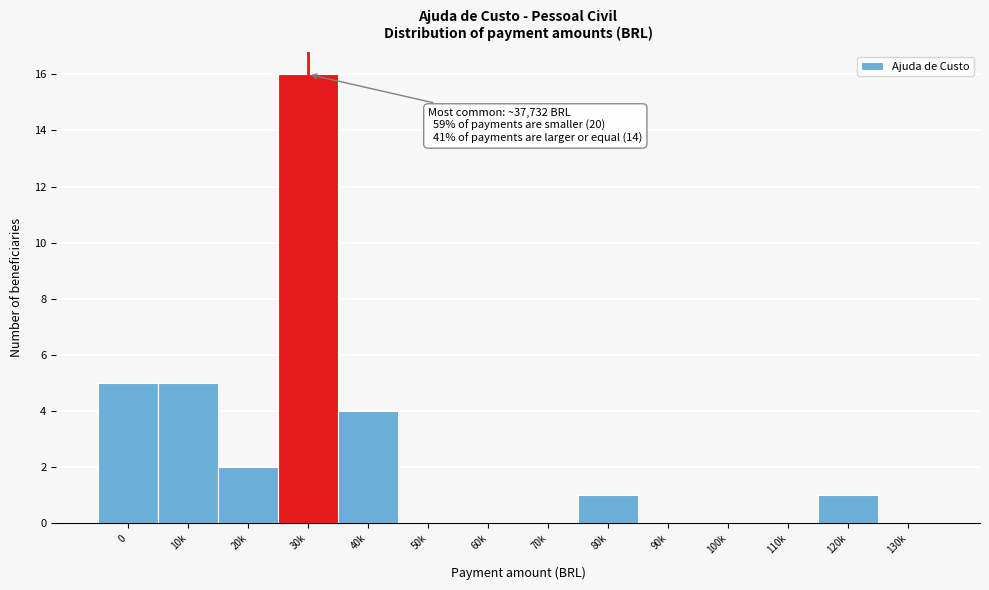

Reading right to left, what are all the values shown in this chart?

130k=0	120k=1	110k=0	100k=0	90k=0	80k=1	70k=0	60k=0	50k=0	40k=4	30k=16	20k=2	10k=5	0=5